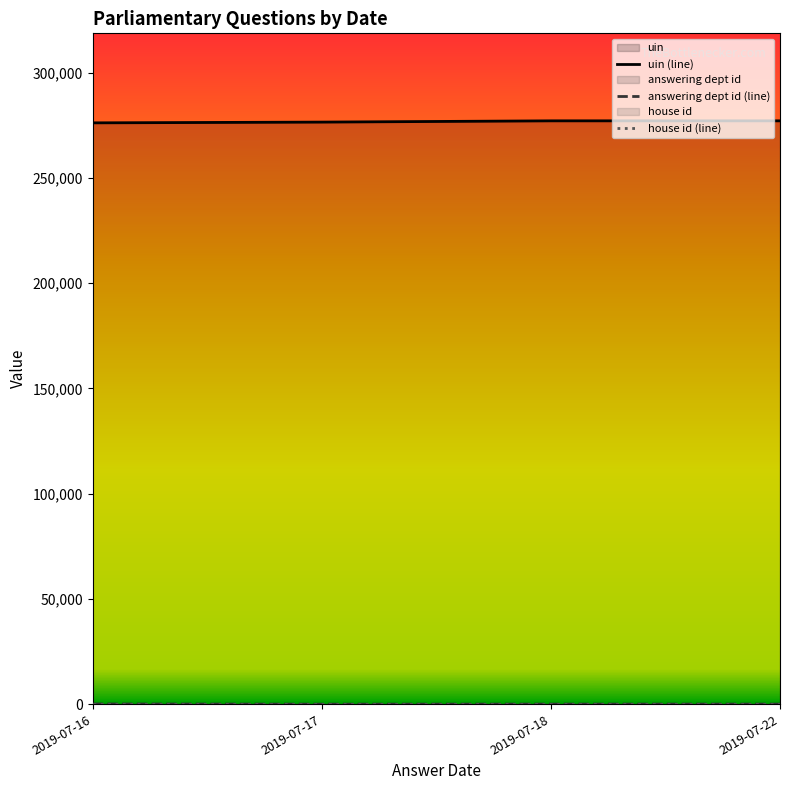

The answering dept id (line) series shows 30.0 at 2019-07-18. True or false?

False